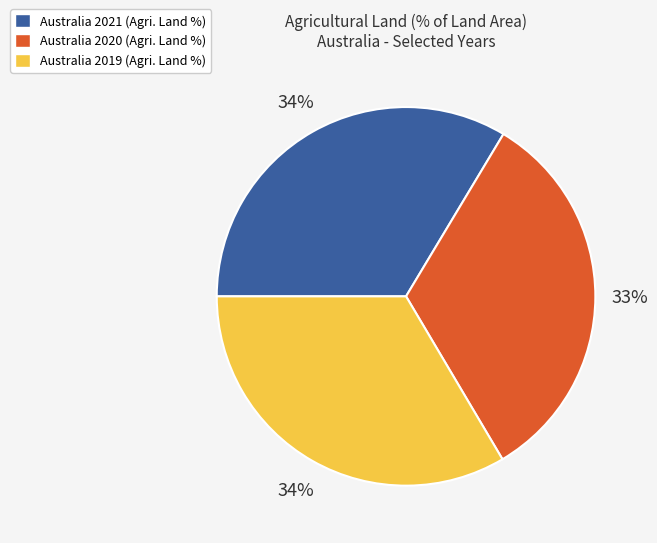

How many slices are in this pie chart?

3